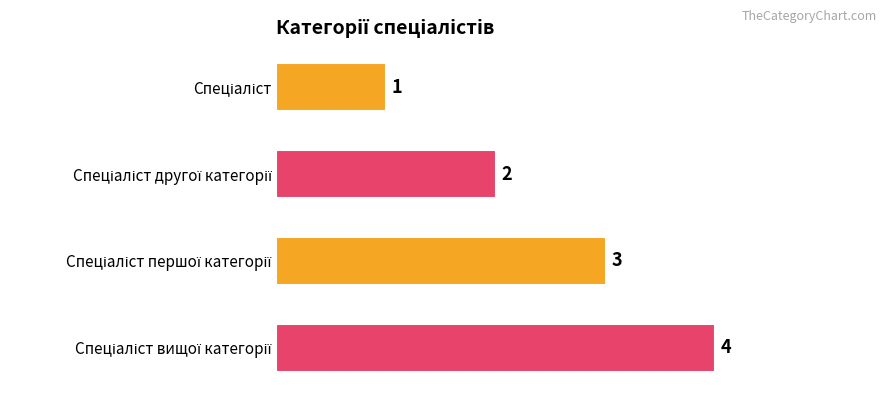

What is the greatest value displayed?

4